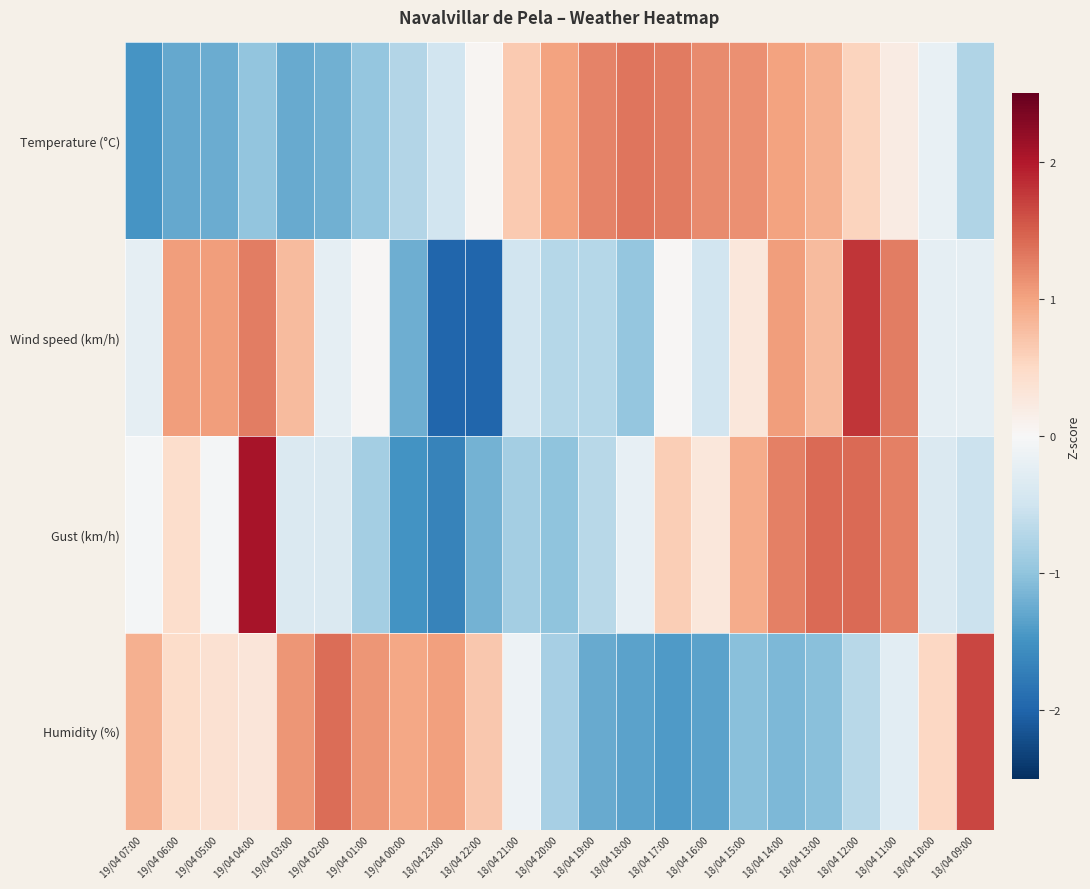

Count the number of data series in this chart.

4